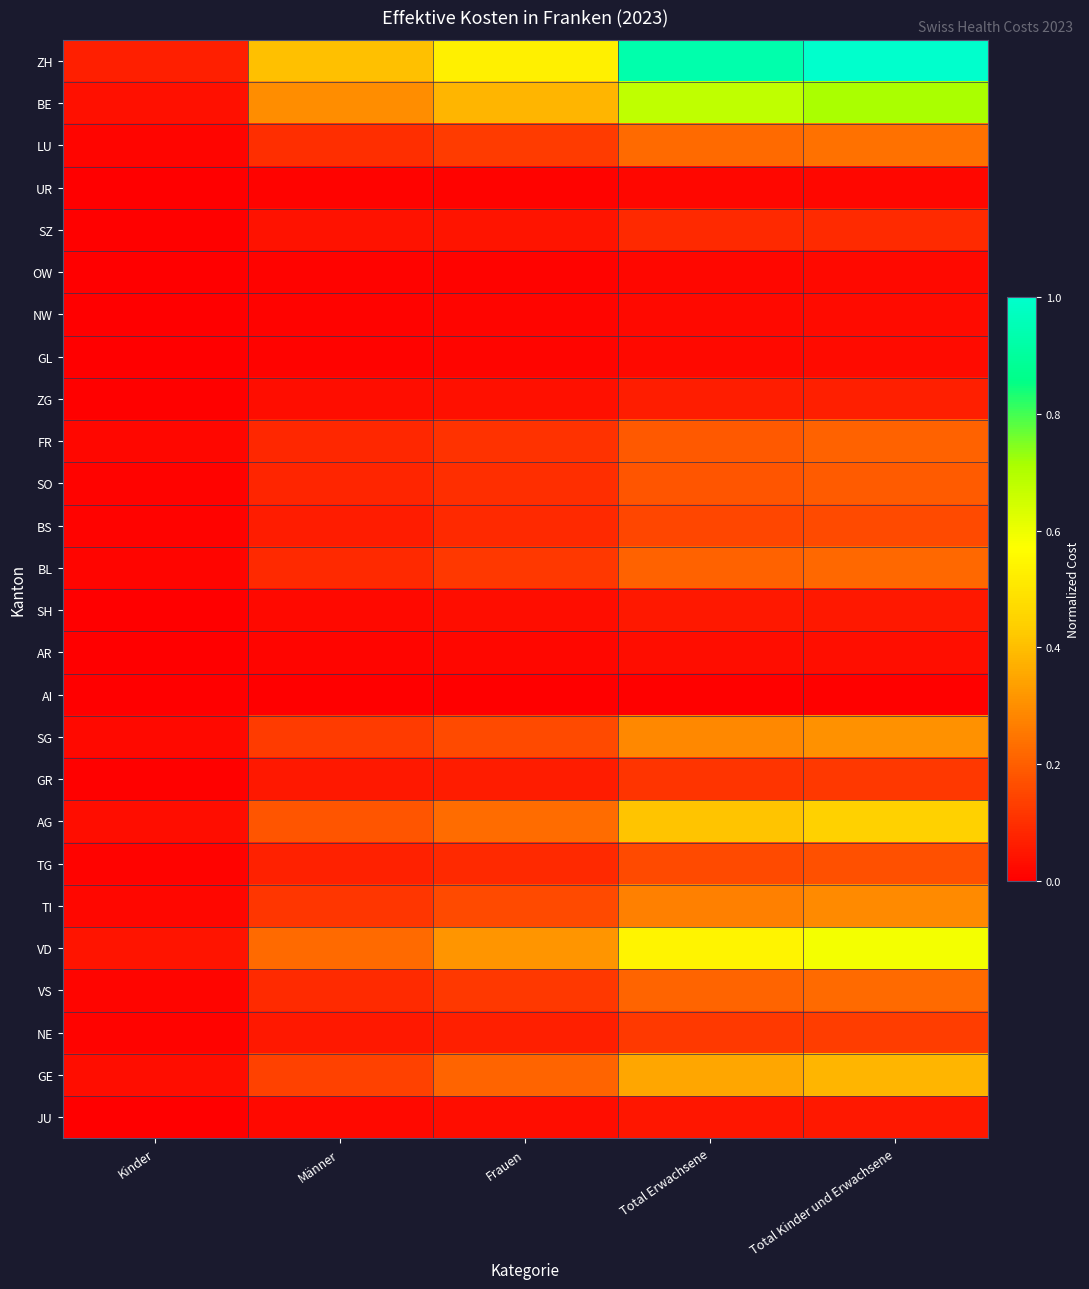

What is the total value across all series at Total Erwachsene?

5.4